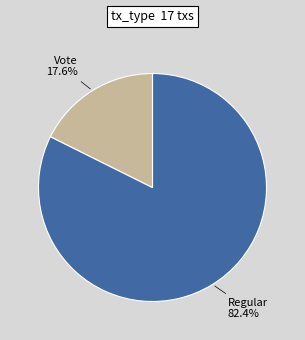

Does any single category account for the majority?

Yes